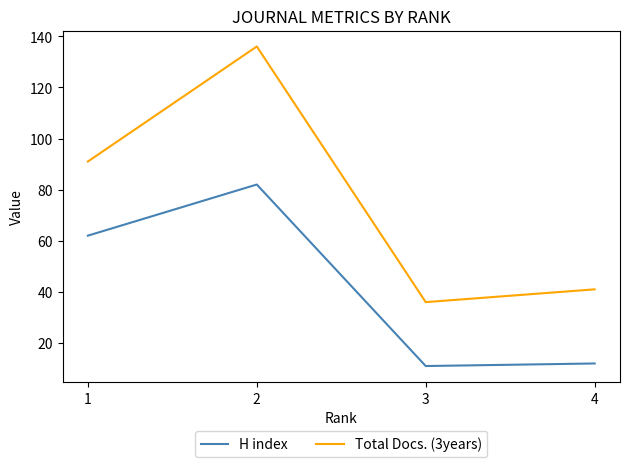

What is the maximum value for H index?

82